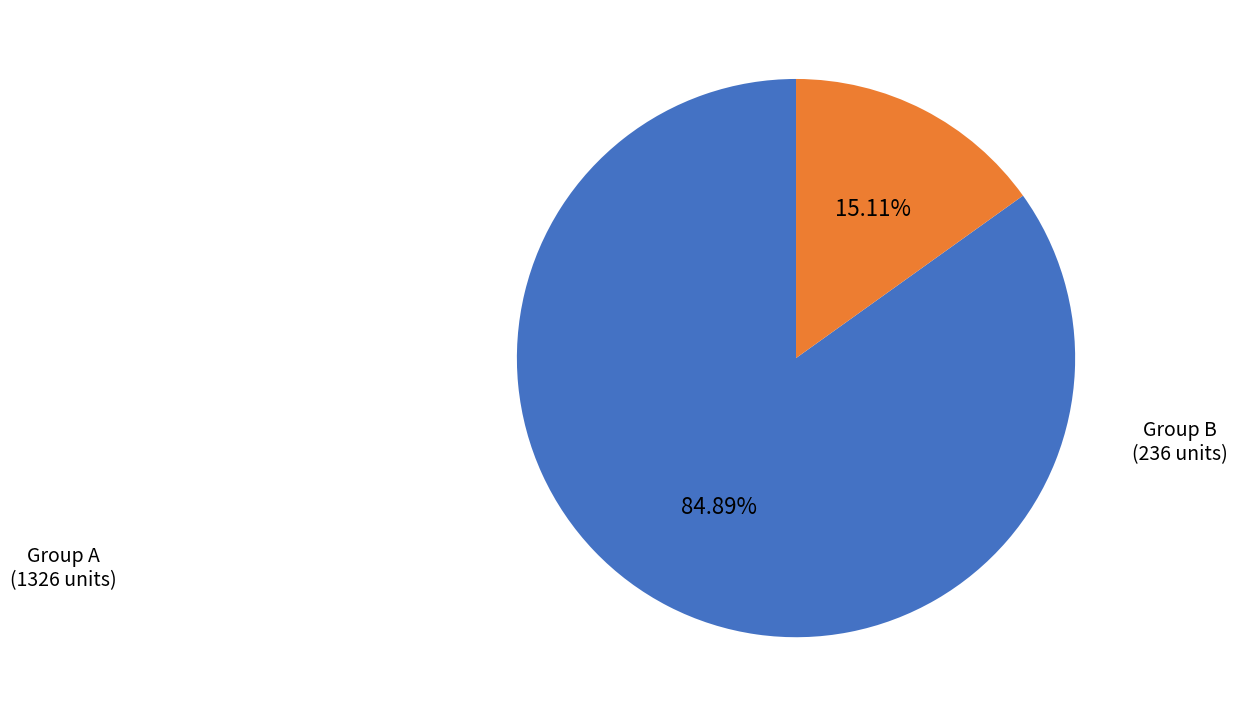

Rank the categories by value from lowest to highest.

Group B, Group A